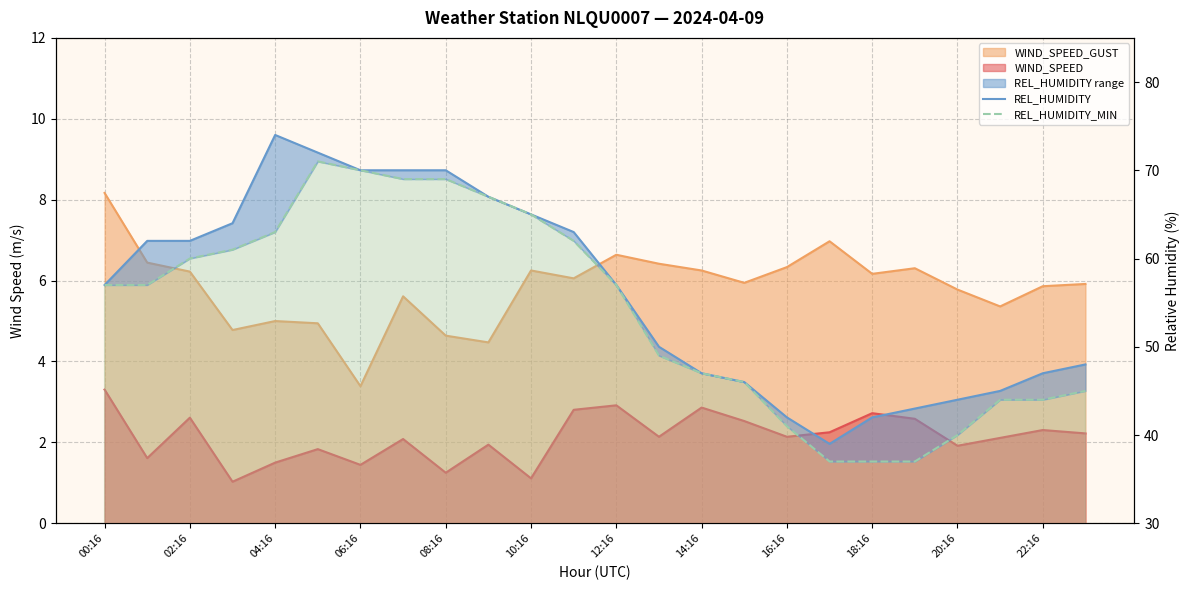

In REL_HUMIDITY, how many points are higher than both neighbors (excluding endpoints)?

1